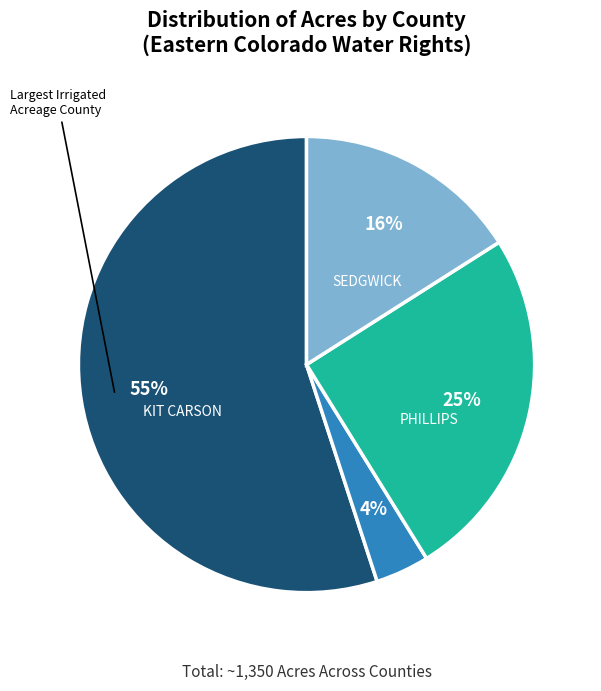

To the nearest percent, what is the difference between the largest and smallest slice percentages?

51%